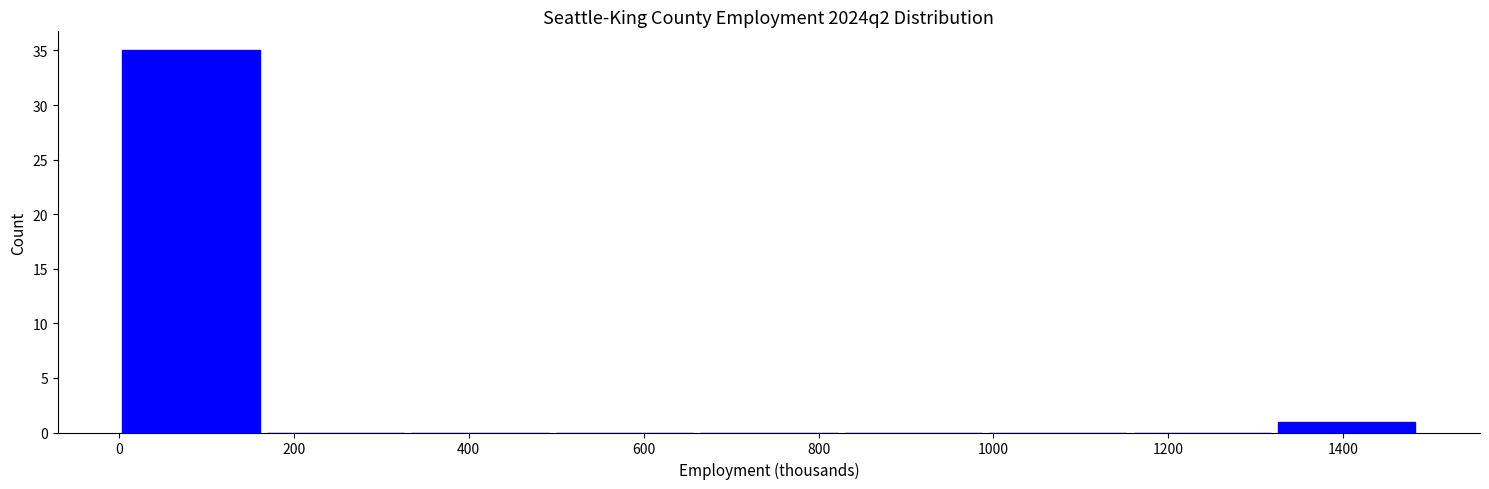

Reading left to right, transcribe this chart: for each bar, give the range it covers on the x-axis and its height. Neither the bar edges nor the heights are printed on the chart, so give them approximately, as read against the axes.

0 to 160: 35
160 to 340: 0
340 to 500: 0
500 to 660: 0
660 to 820: 0
820 to 1000: 0
1000 to 1160: 0
1160 to 1320: 0
1320 to 1480: 1